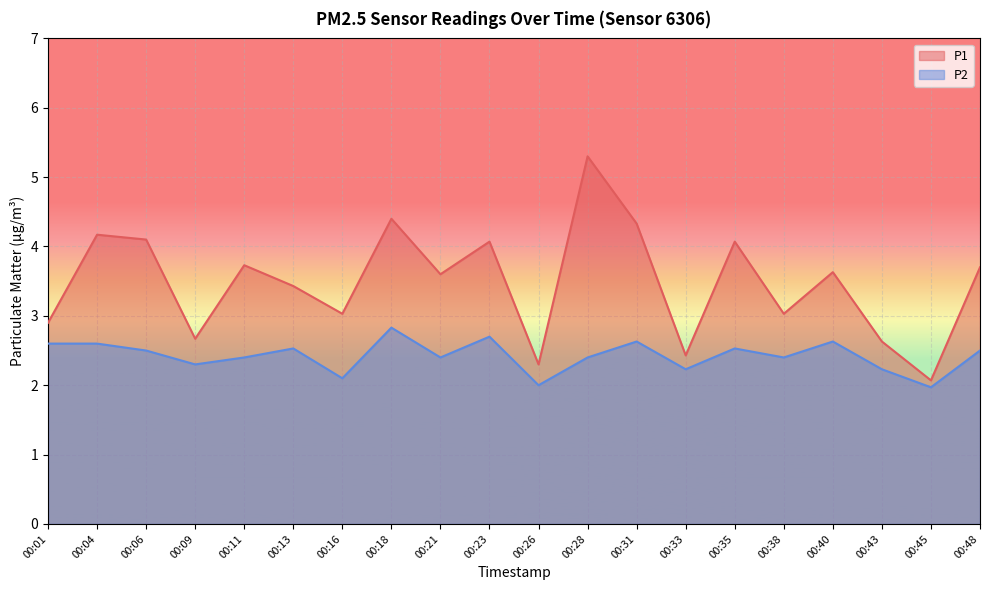

Which series has the largest total across all categories?

P1